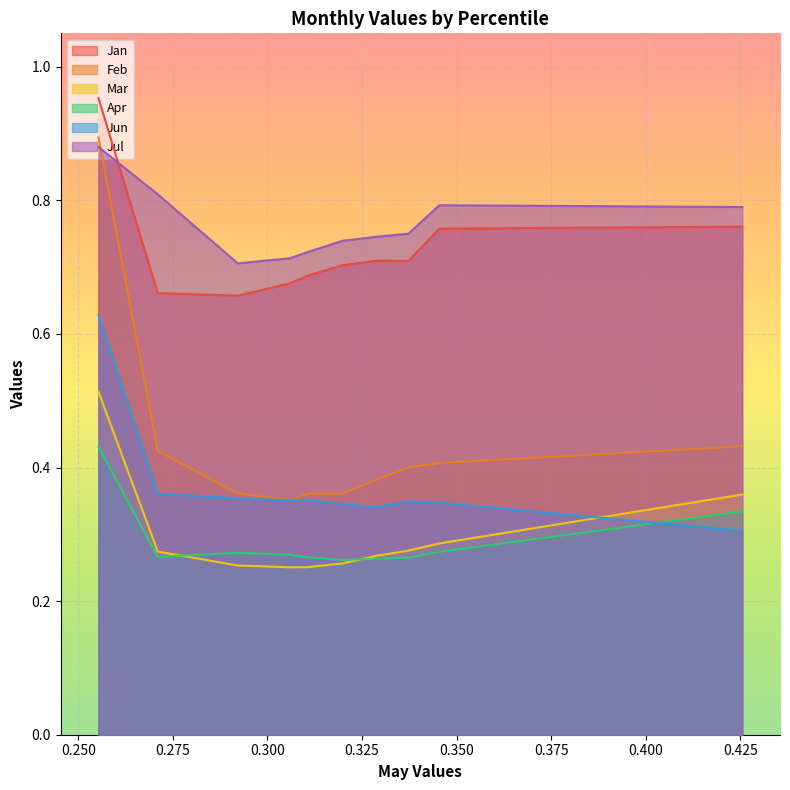

The value of Apr at pct45 is 0.3. True or false?

True